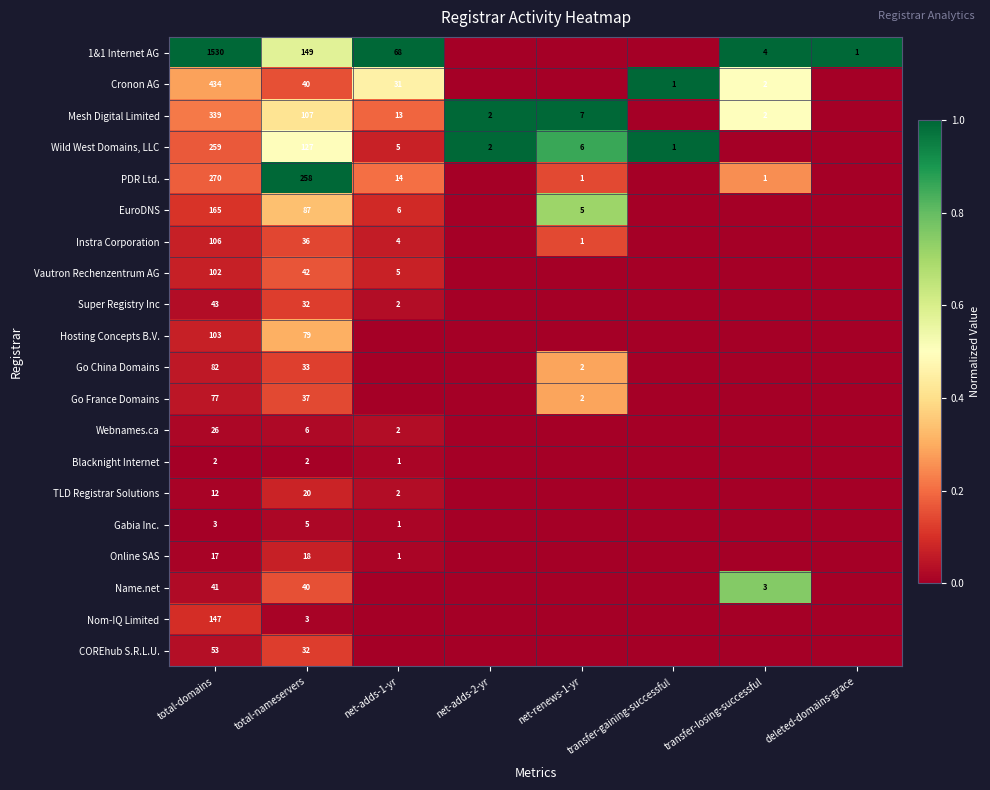

The value of Online SAS at total-domains is 6. True or false?

False